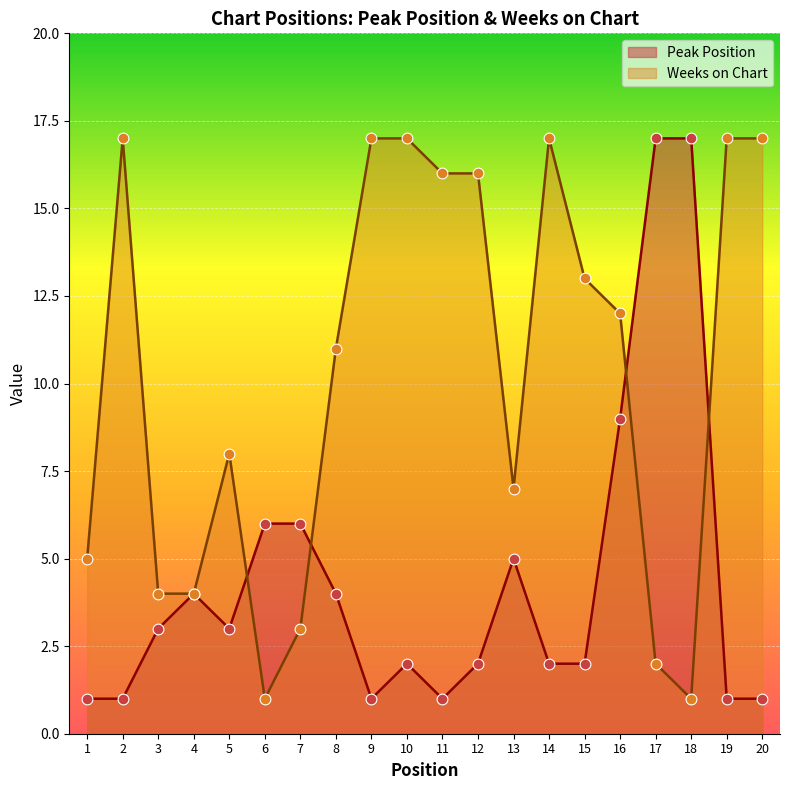

What is the total value across all series at 2?

18